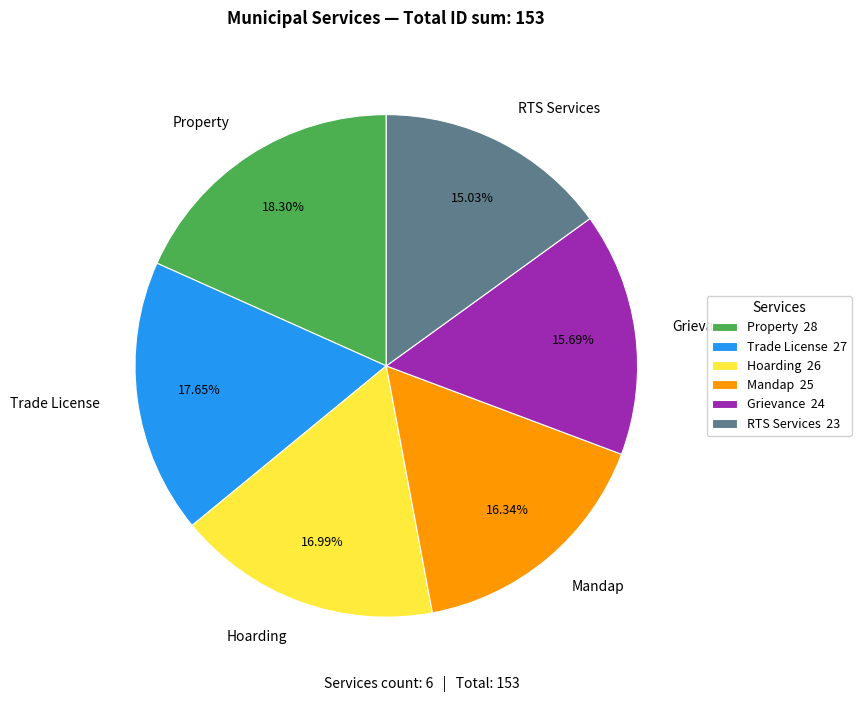

What percentage is NOT represented by Grievance?

84.3%